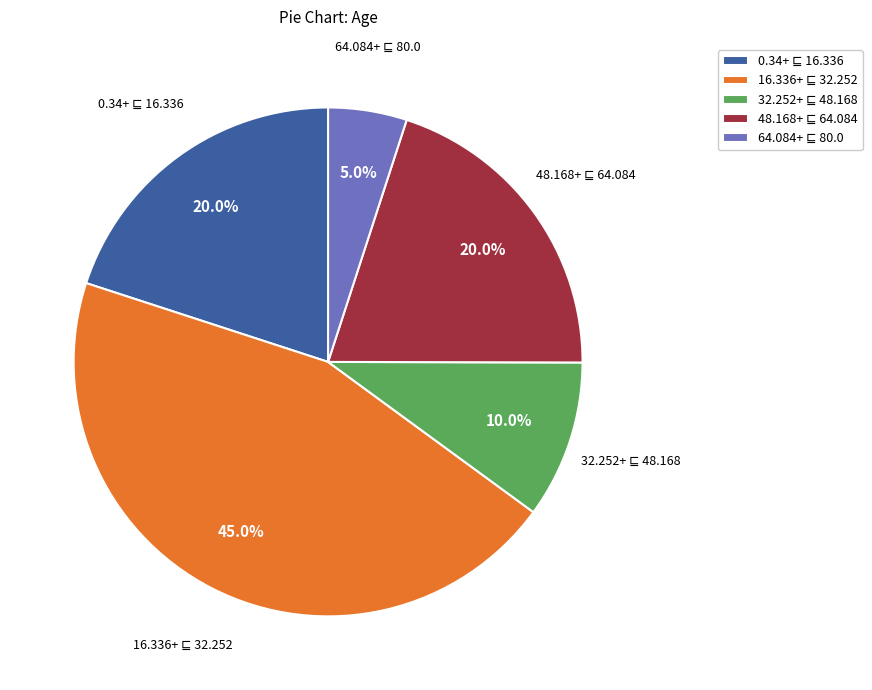

Is there any slice that represents more than half of the pie?

No